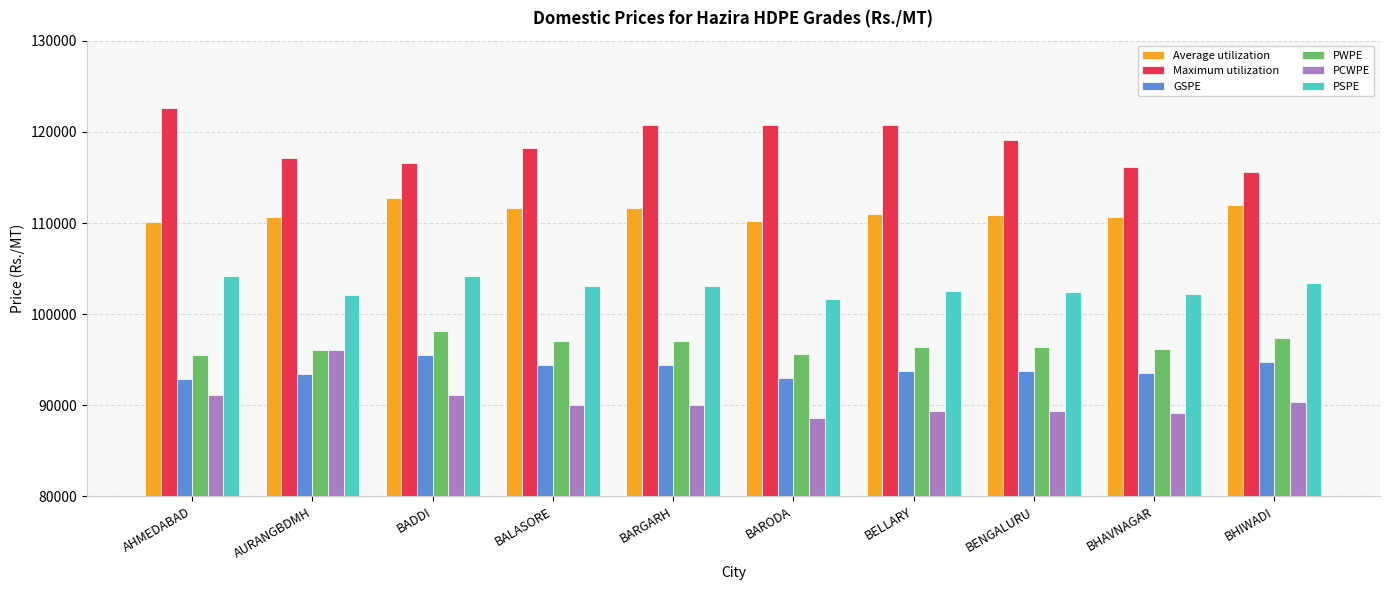

Read the Average utilization value at BELLARY, to the nearest 10.

110990